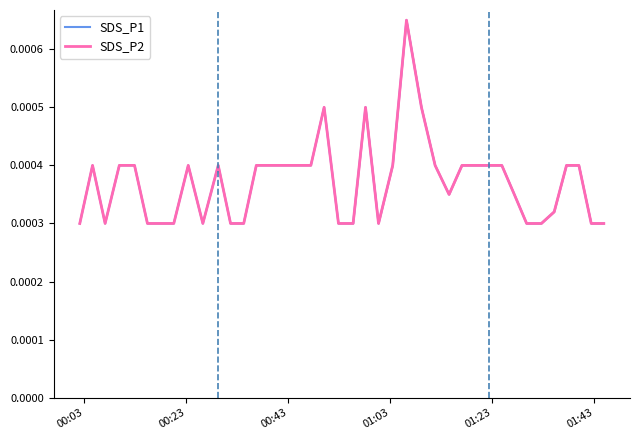

Is the value of SDS_P2 at 19 greater than the value of SDS_P1 at 6?

No